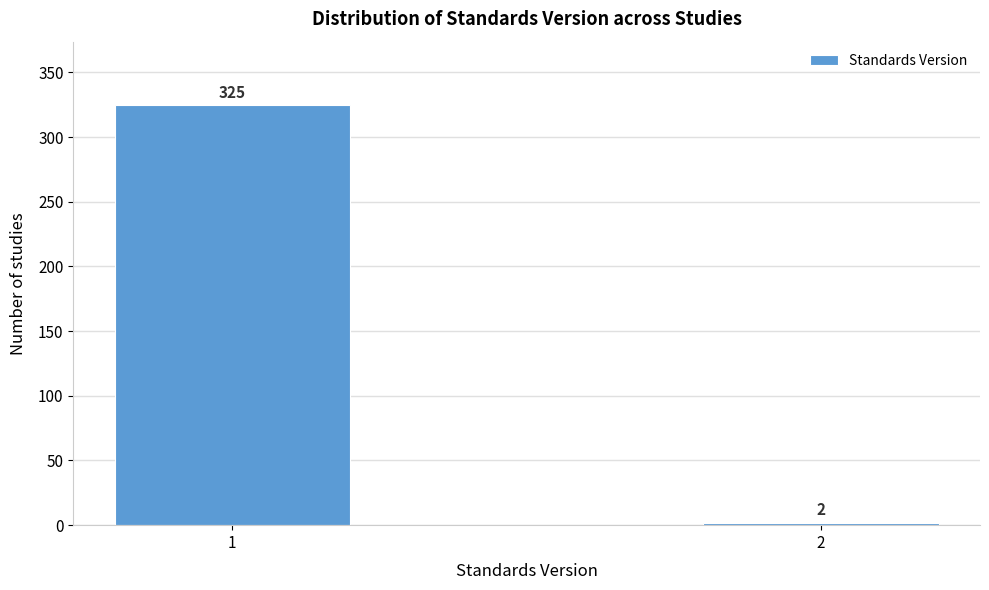

Reading left to right, list all the values displayed in this chart.

1=325	2=2